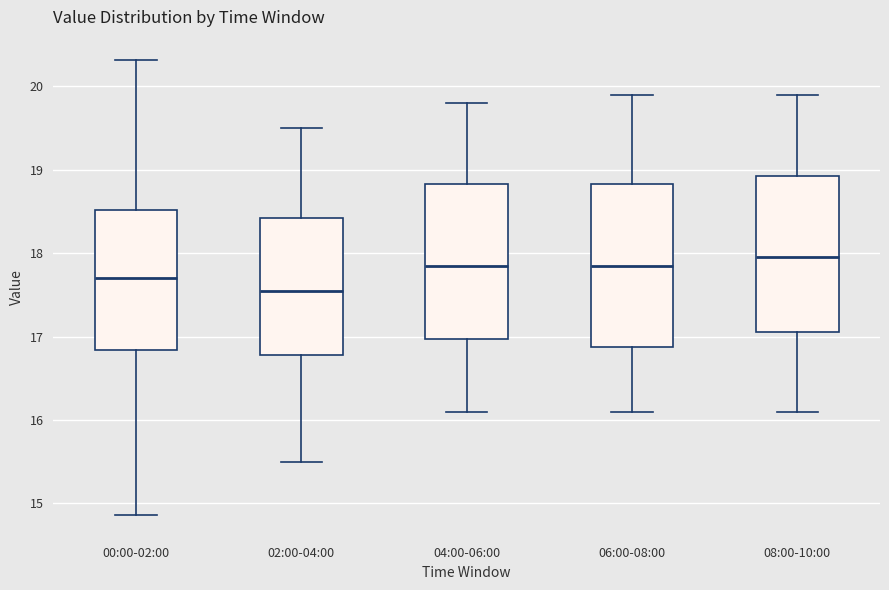

Where does the median line of the box for 08:00-10:00 sit on the y-axis? The values are not printed on the chart, so give them approximately, as read against the axis.

18.0